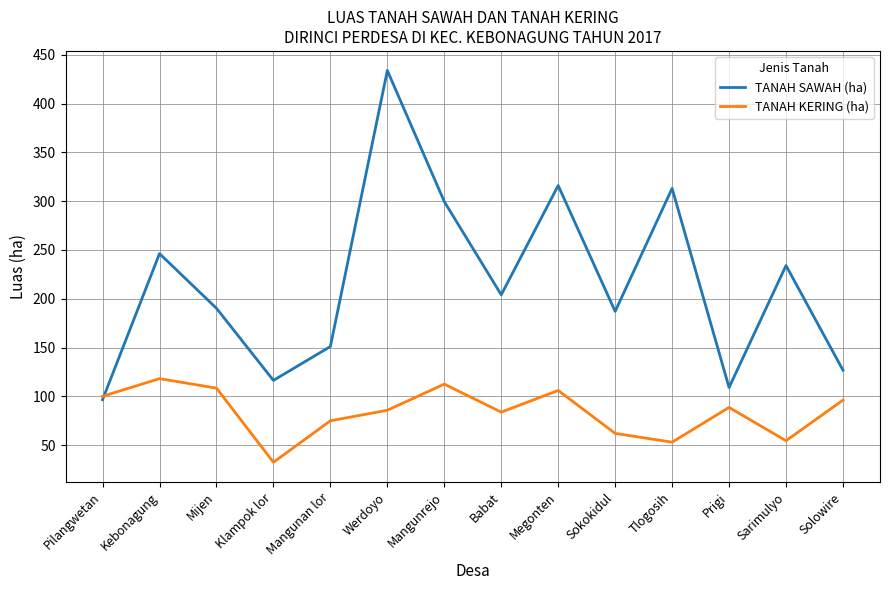

At how many categories does at least one series exceed 49?

14